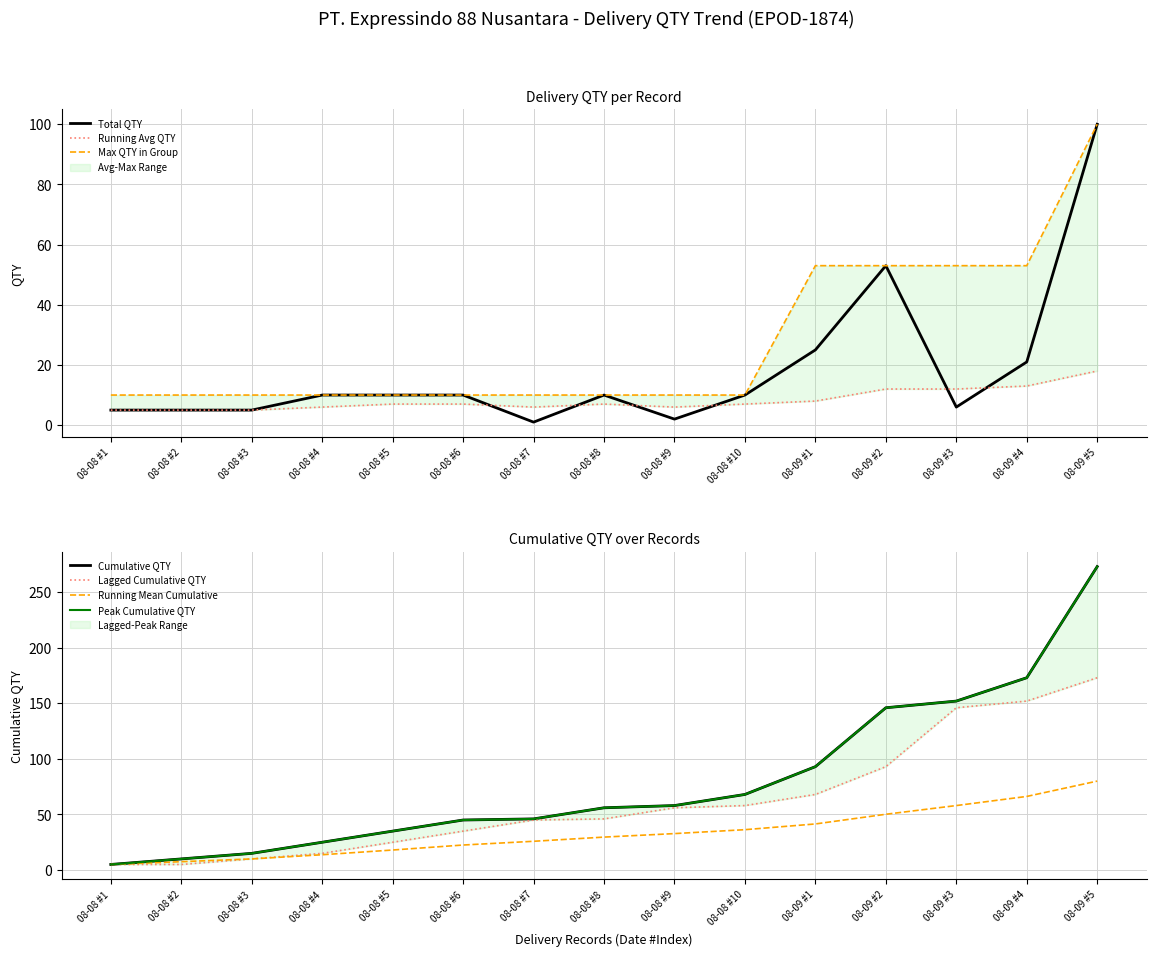

The Total QTY series shows 5 at 08-08 #3. True or false?

True